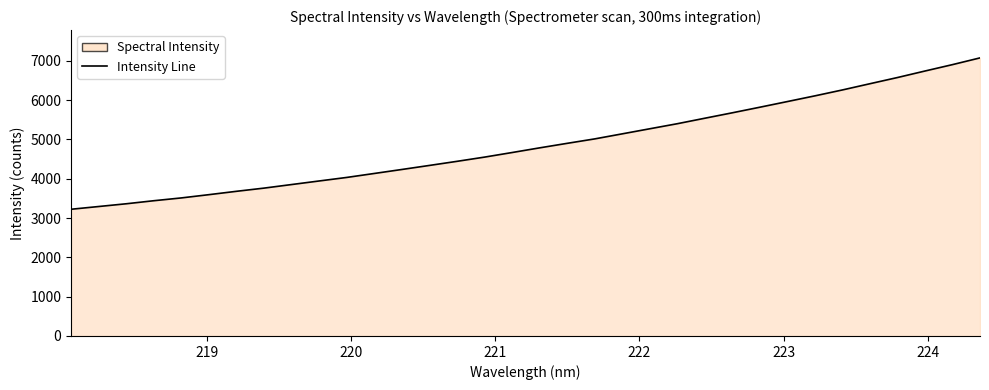

What is the minimum value shown in the chart?

3224.0